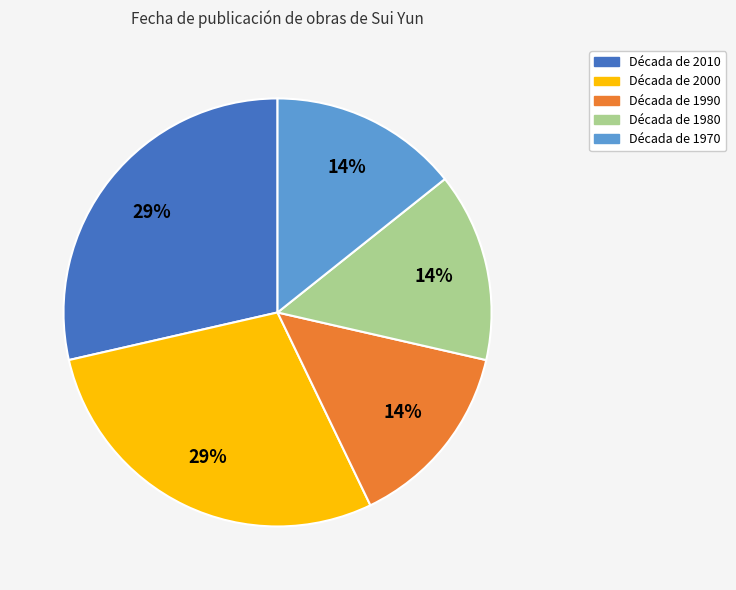

Approximately how many times larger is the value at Década de 1970 compared to Década de 2010?

0.5